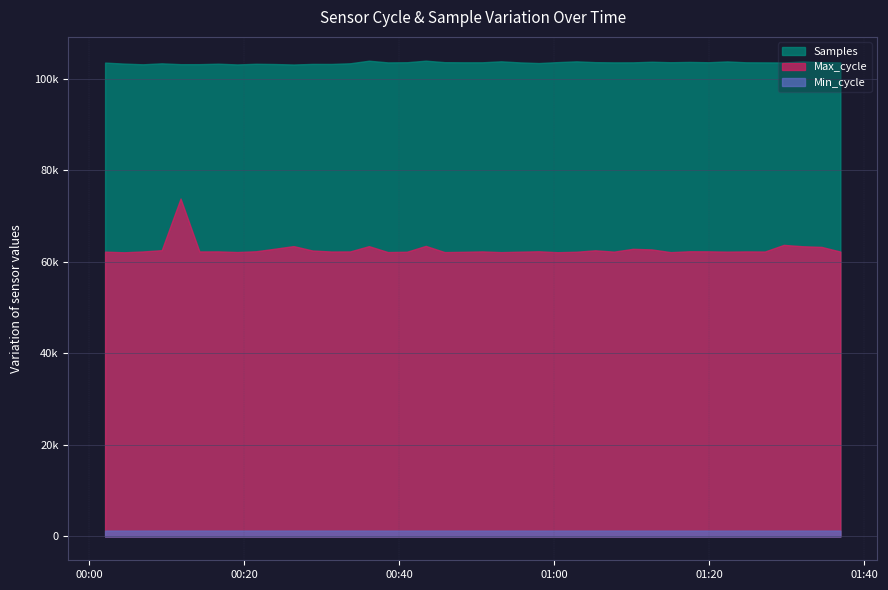

What is the label of the 29th point from the left?

2024/01/20 01:10:08